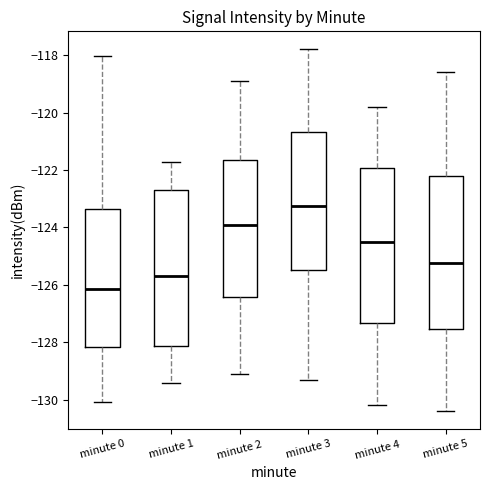

Reading left to right, transcribe this box plot: for each box, give where its median line is, the range the box spans, and where its two whiskers end, as read against the y-axis. The values are not printed on the chart, so give them approximately, as read against the axis.

minute 0: median -126.2, box -128.2 to -123.4, whiskers -130.0 to -118.0
minute 1: median -125.8, box -128.2 to -122.6, whiskers -129.4 to -121.8
minute 2: median -123.8, box -126.4 to -121.6, whiskers -129.0 to -118.8
minute 3: median -123.2, box -125.4 to -120.6, whiskers -129.2 to -117.8
minute 4: median -124.4, box -127.4 to -122.0, whiskers -130.2 to -119.8
minute 5: median -125.2, box -127.6 to -122.2, whiskers -130.4 to -118.6